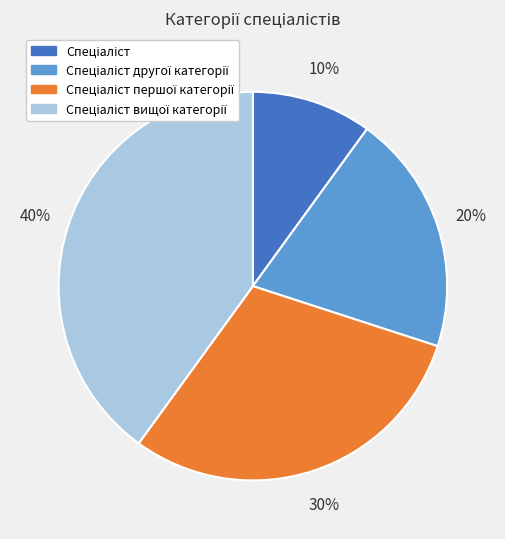

Does any single category account for the majority?

No